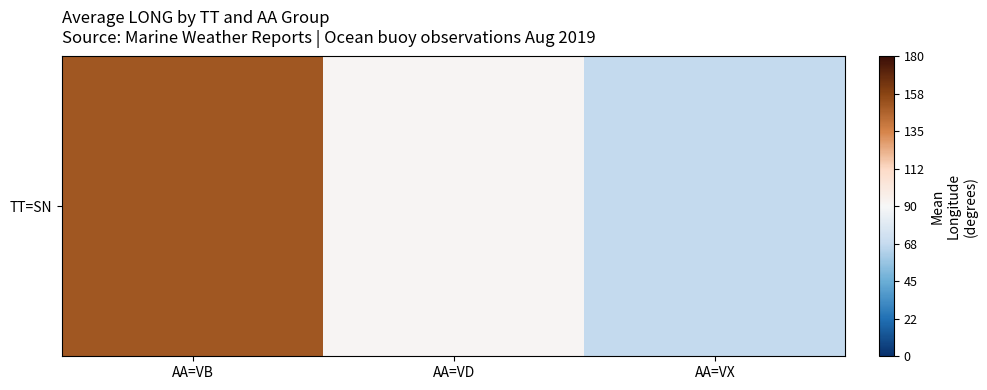

How many values exceed 91?

2